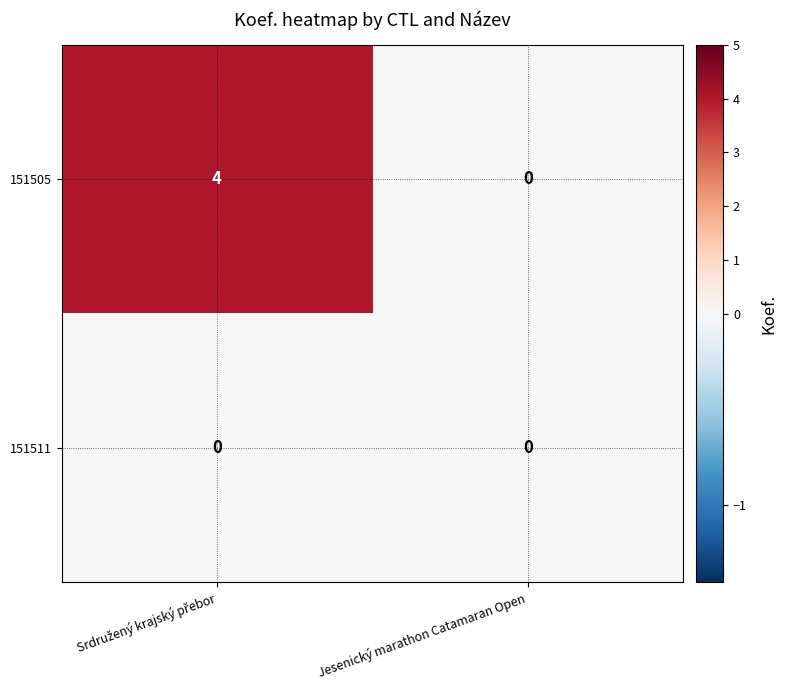

Rank the series by their maximum value, from highest to lowest.

151505, 151511